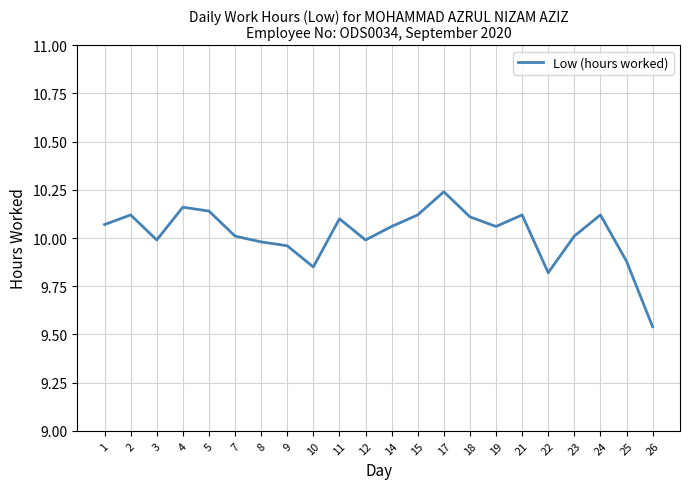

What is the ratio of the value at 12 to the value at 8?

1.0